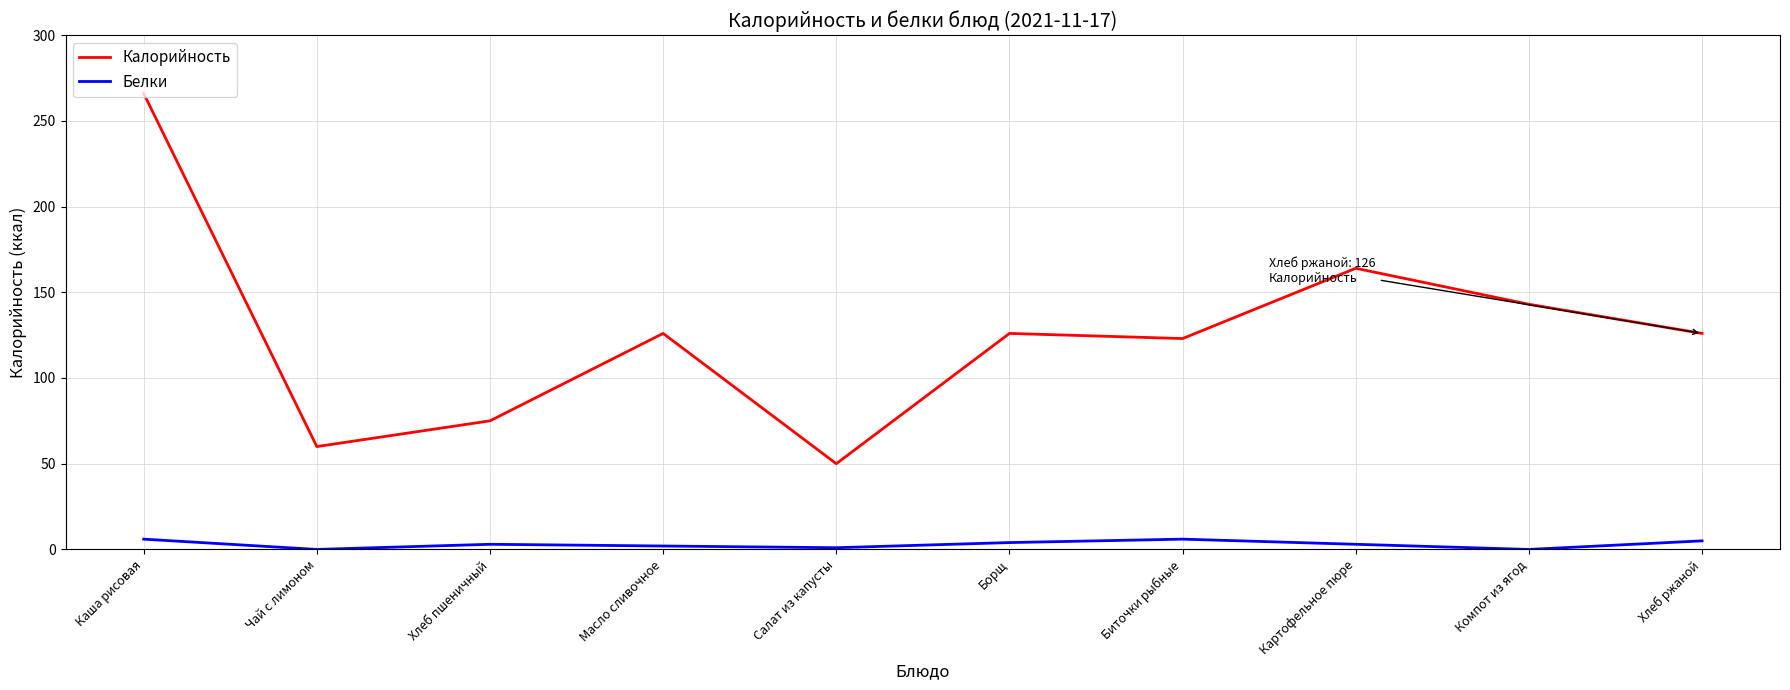

At which label does Калорийность reach its peak?

Каша рисовая